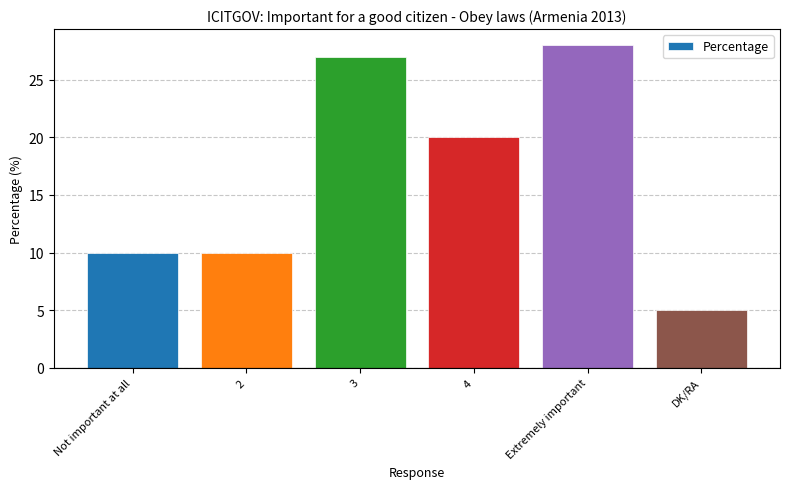

Reading right to left, what are all the values shown in this chart?

DK/RA=5	Extremely important=28	4=20	3=27	2=10	Not important at all=10